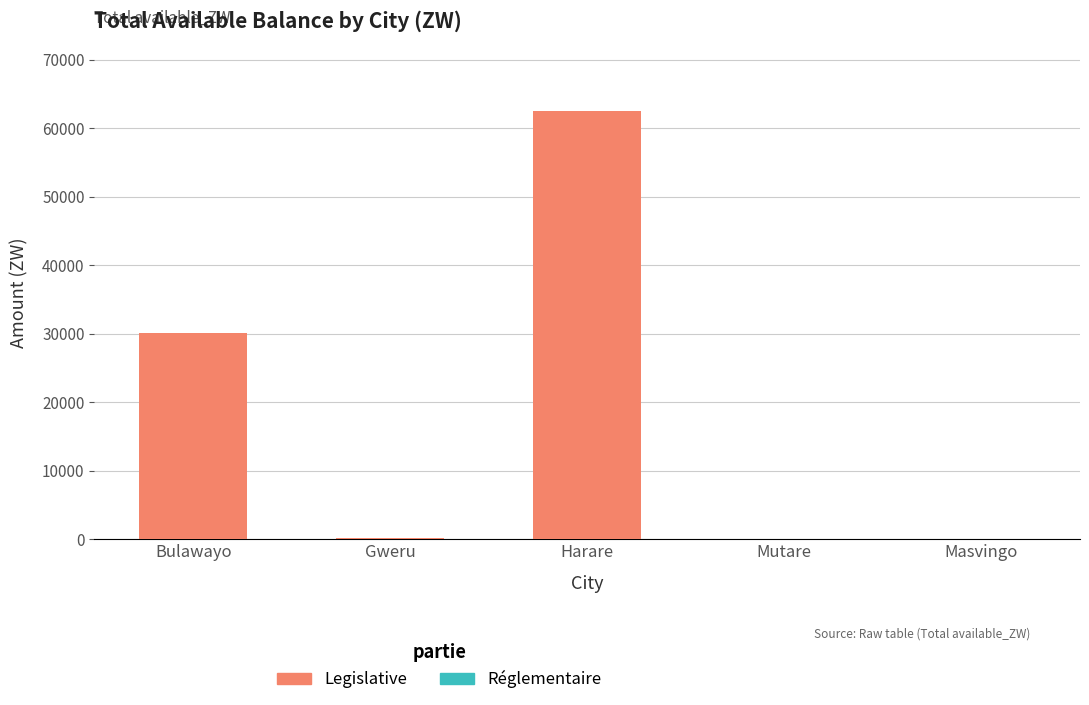

What is the change in value from Harare to Mutare?

-62490.4